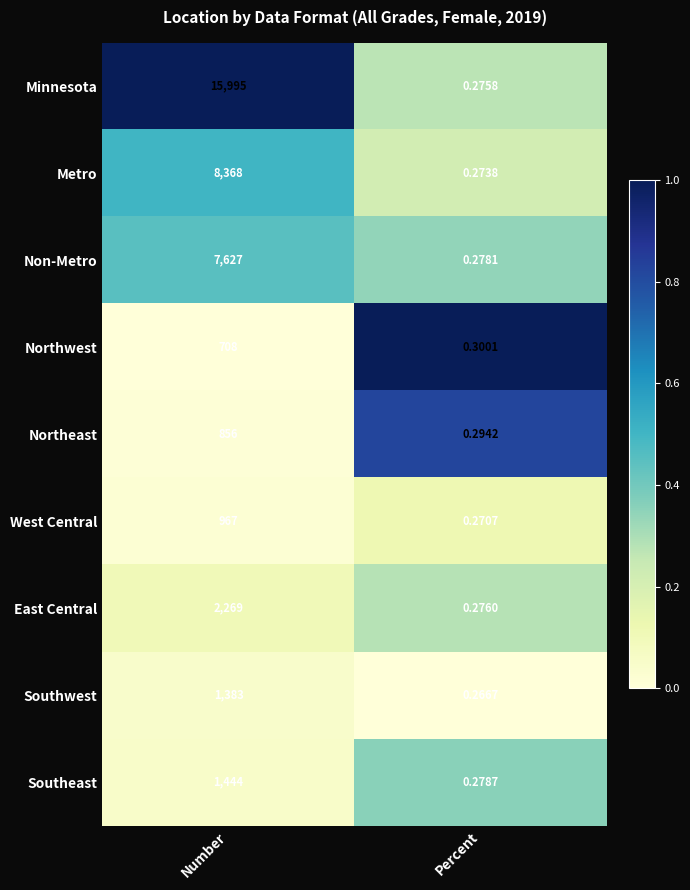

At how many categories does at least one series exceed 0?

2